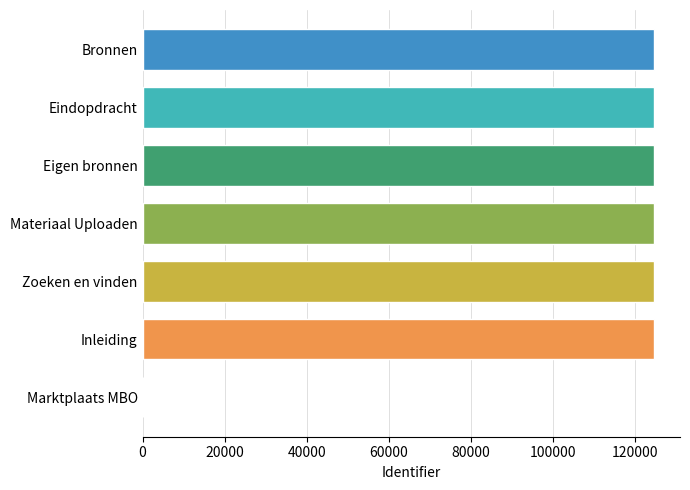

What is the sum of all values?

748852